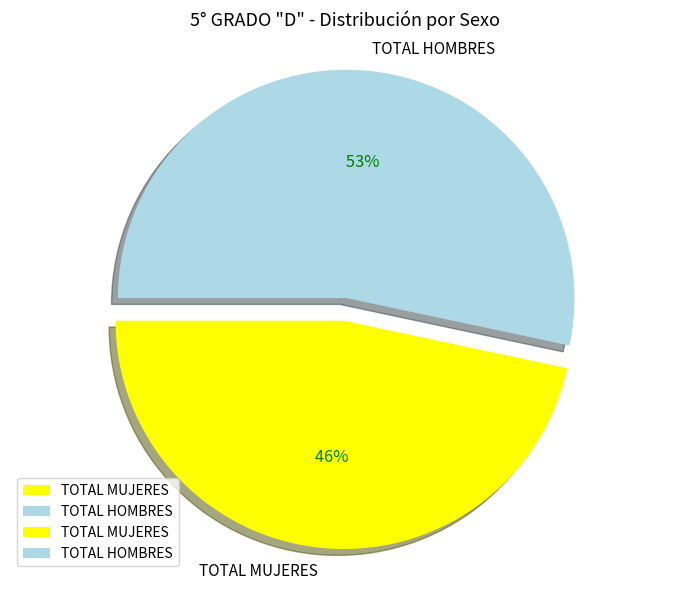

Is TOTAL MUJERES the majority of the pie?

No